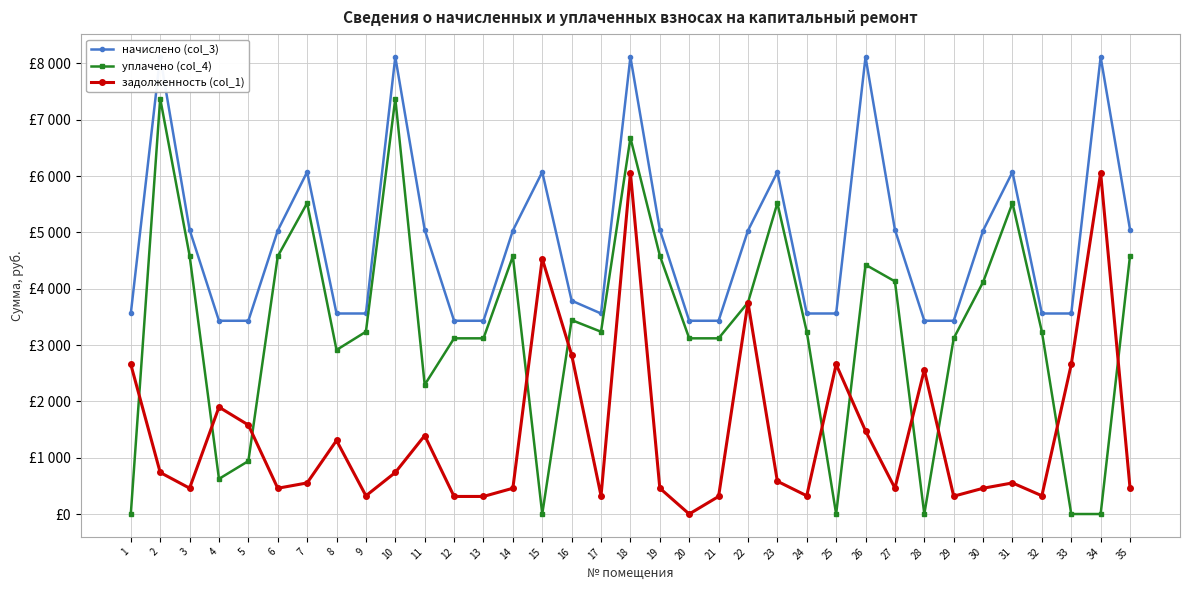

Is this an area chart (filled region under the line)?

No